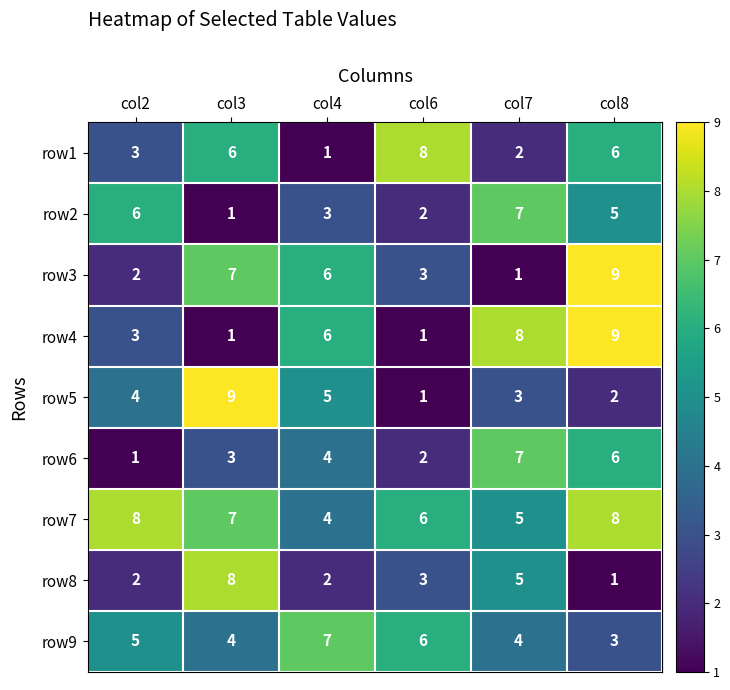

Between col2 and col3, which series saw the biggest shift?

row8